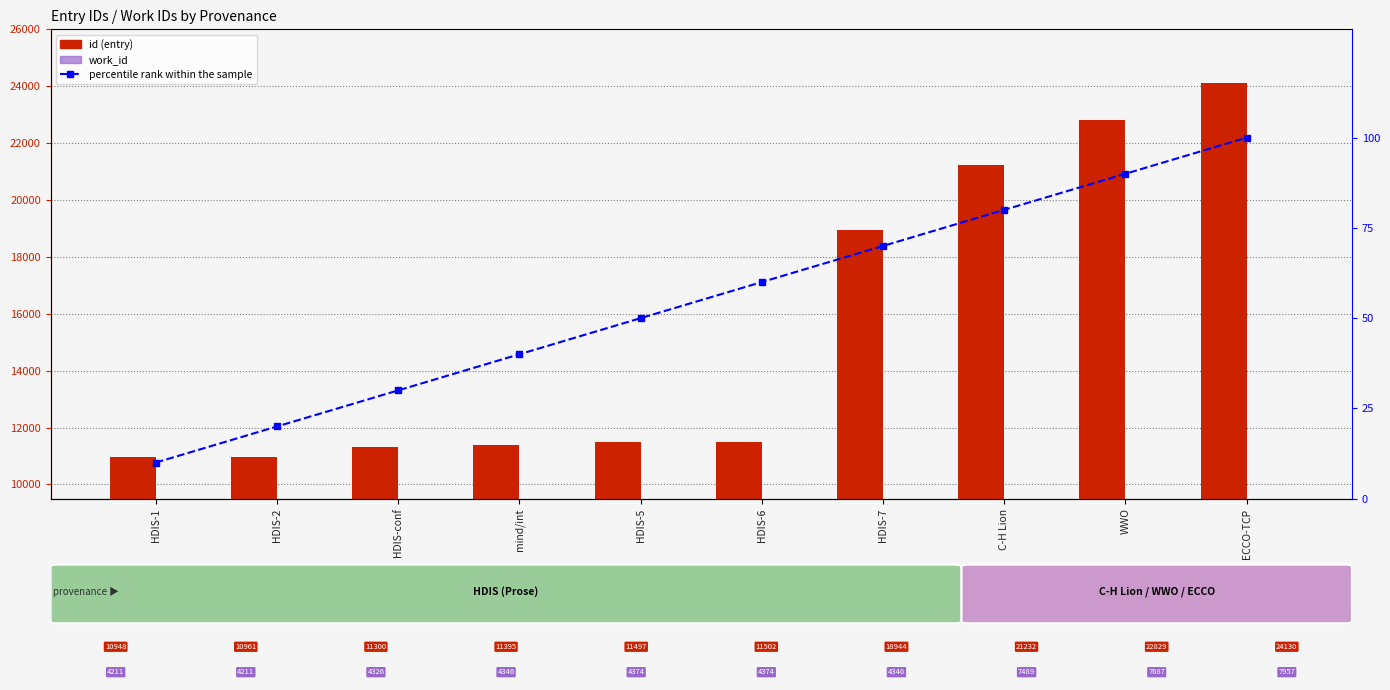

Which series changed the most between HDIS-7 and WWO?

id